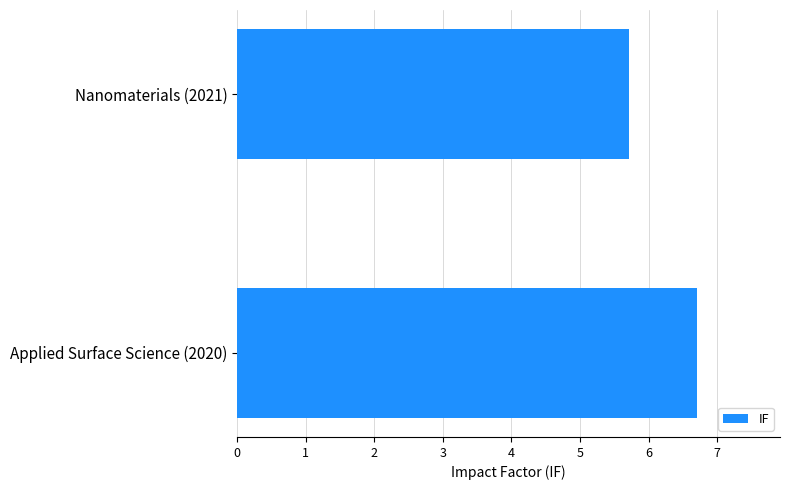

What is the sum of all values?

12.4